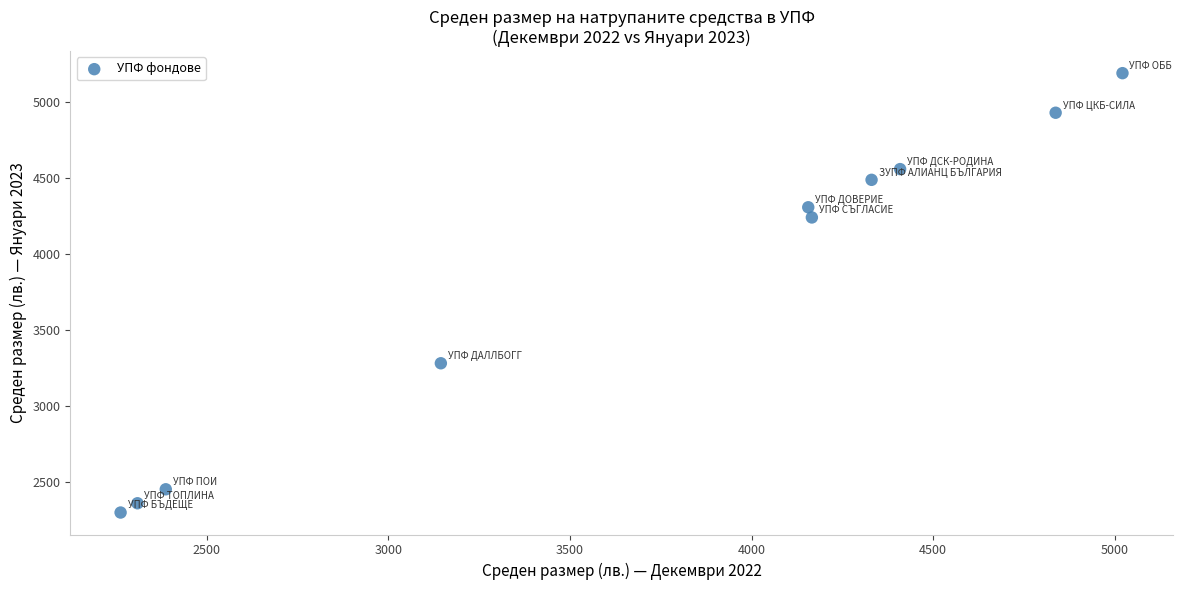

What Y value in the scatter plot is closest to 3745?

3282.3